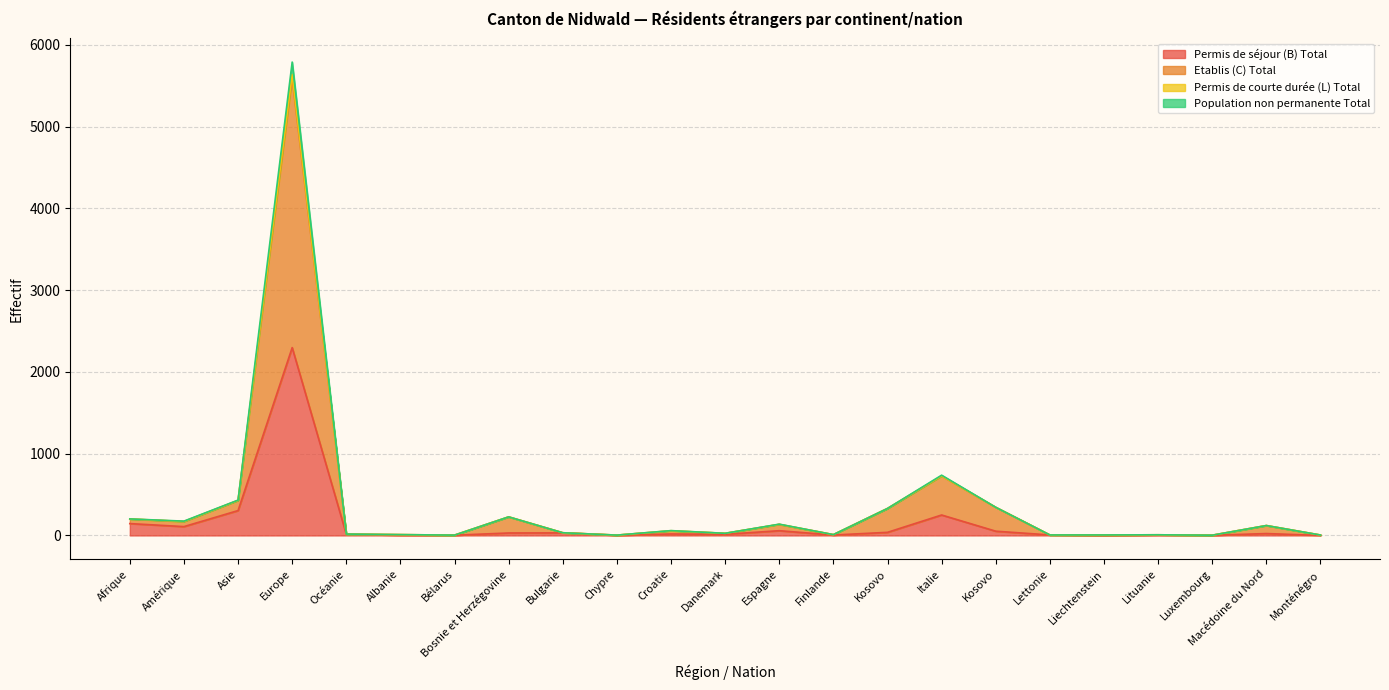

Which has a higher value, Lettonie or Bulgarie?

Bulgarie